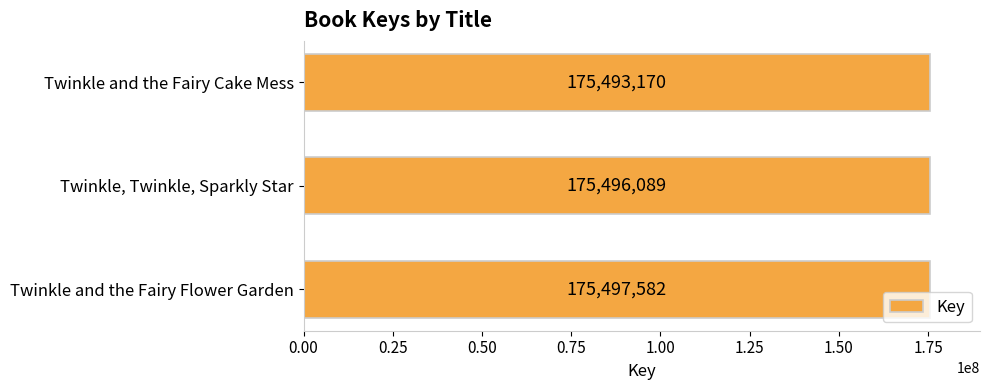

Reading bottom to top, extract all data points from this chart.

Twinkle and the Fairy Flower Garden=175497582	Twinkle, Twinkle, Sparkly Star=175496089	Twinkle and the Fairy Cake Mess=175493170